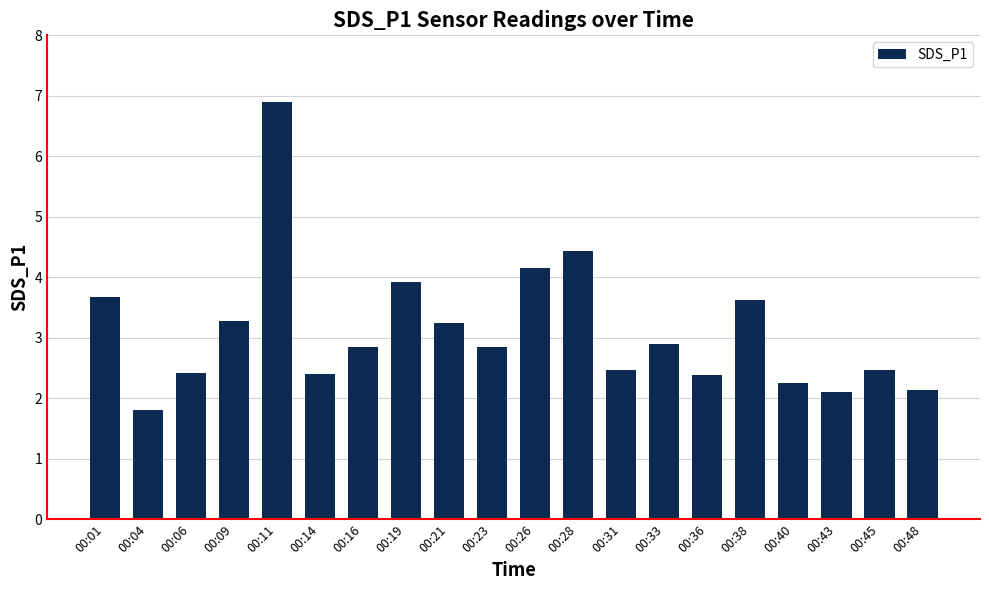

How many data points are above 2?

19